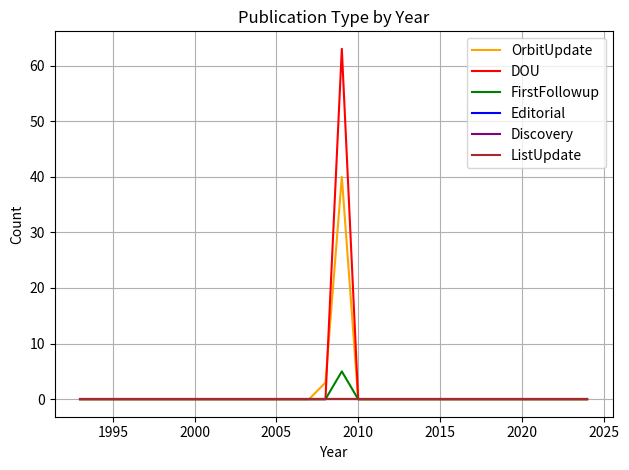

Which series has the widest spread of values?

DOU